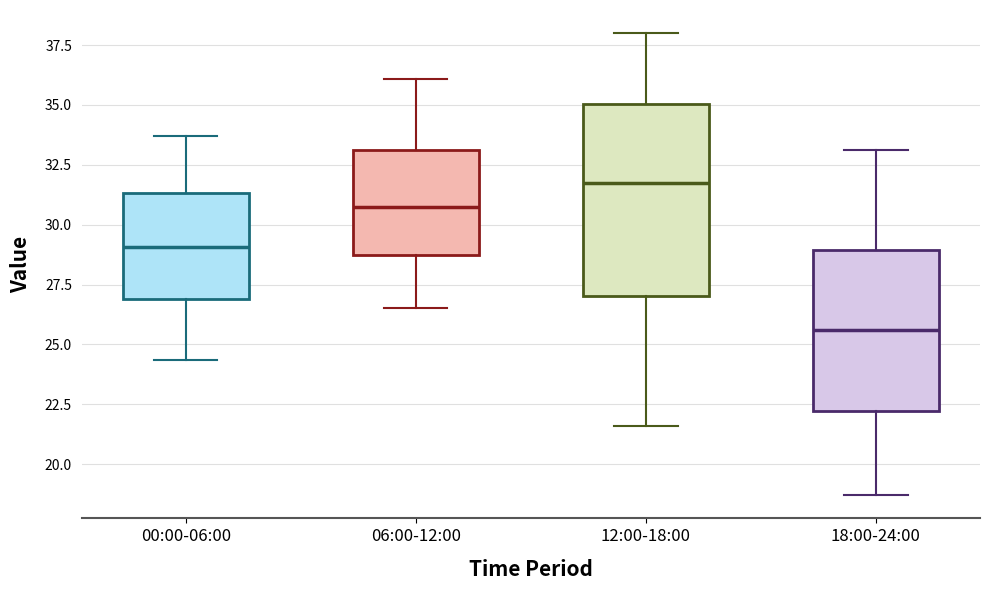

Comparing the boxes themselves (not the whiskers), which one is the tallest?

12:00-18:00